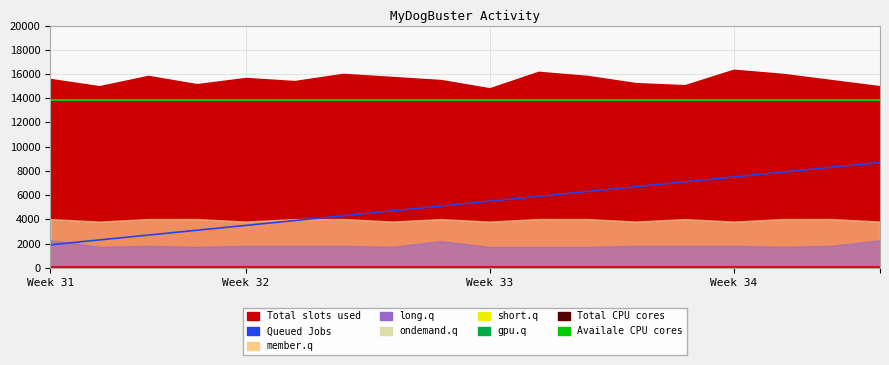

The value of Total CPU cores at 6 is 29.7. True or false?

True